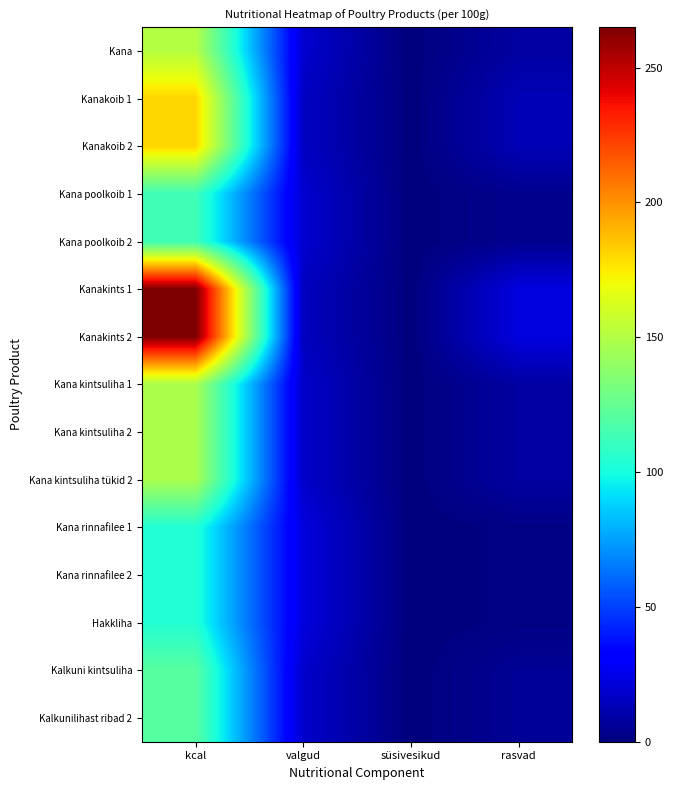

Which has a higher value, rasvad or valgud?

valgud